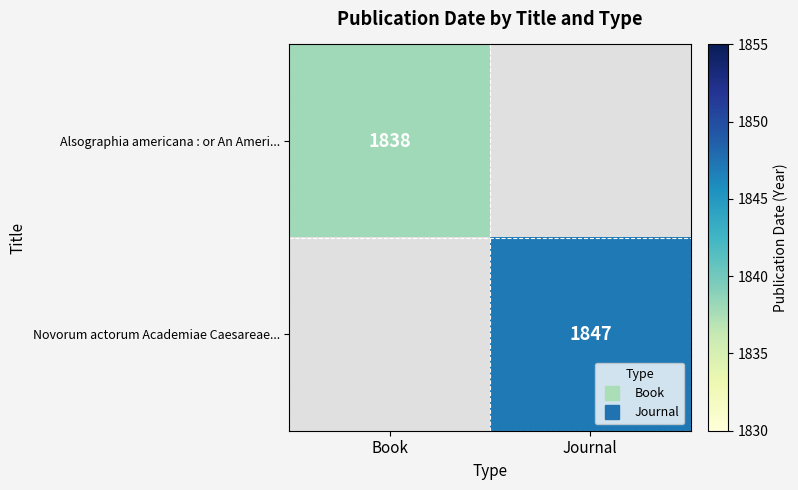

Count the number of categories in the chart.

2